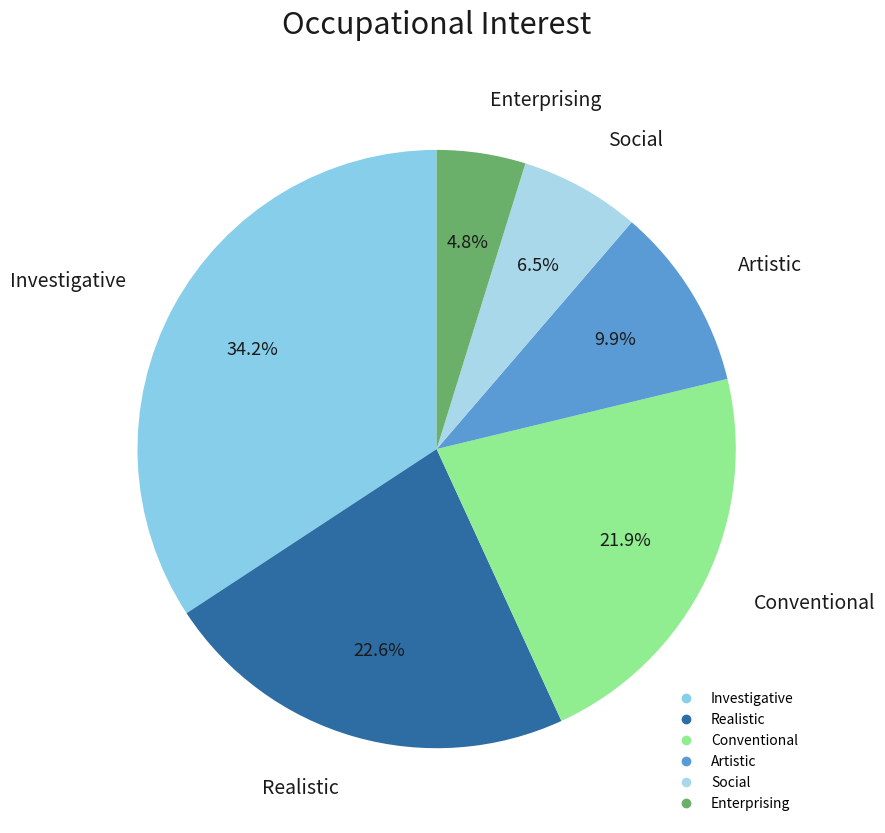

Do Realistic and Social together represent more than half of the pie?

No